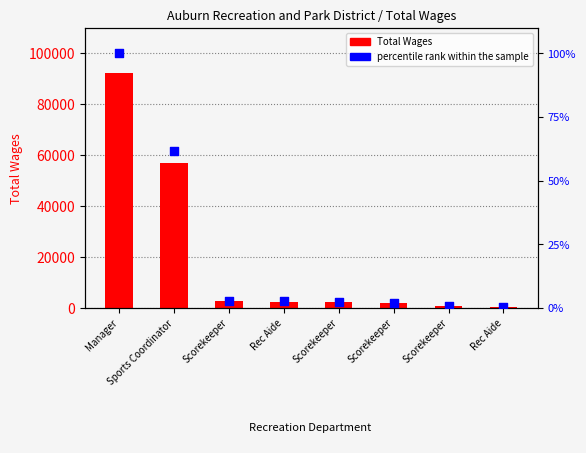

Which series has the widest spread of Y values?

Total Wages